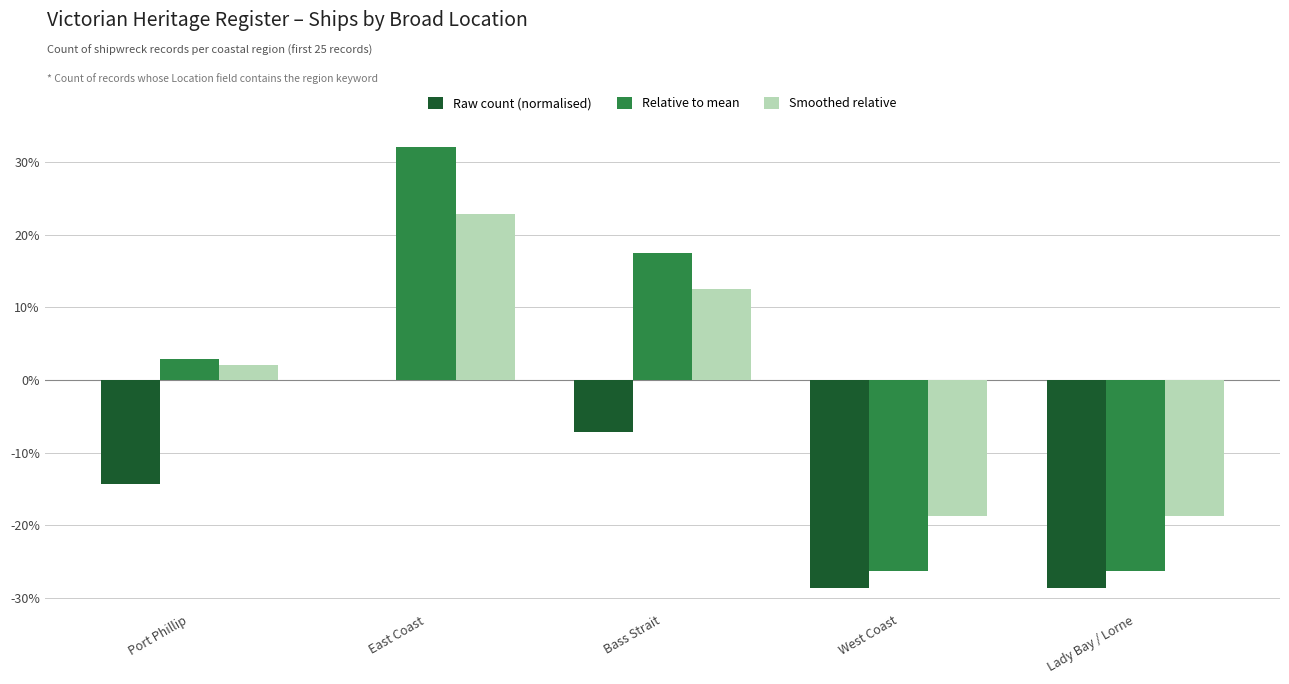

What is the smallest value displayed?

-0.3